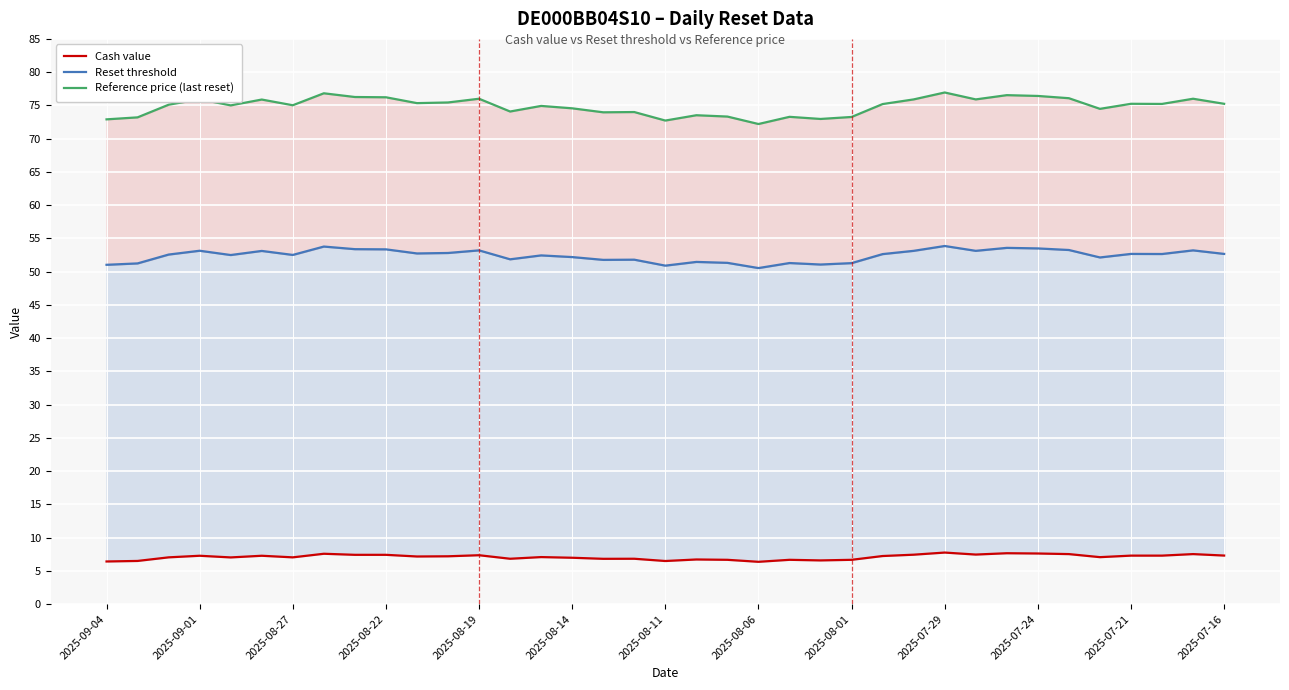

True or false: Reset threshold and Cash value intersect in this chart.

False